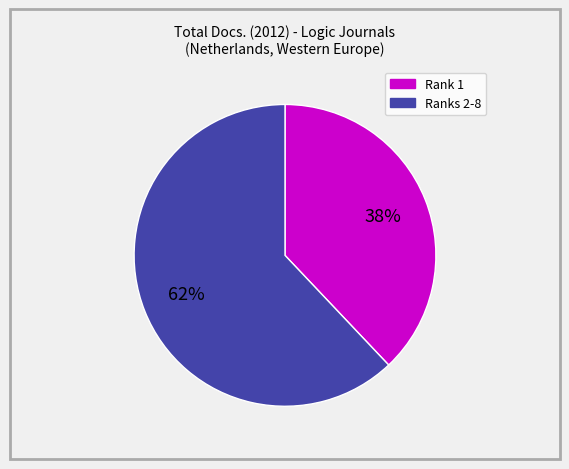

How many slices are in this pie chart?

2